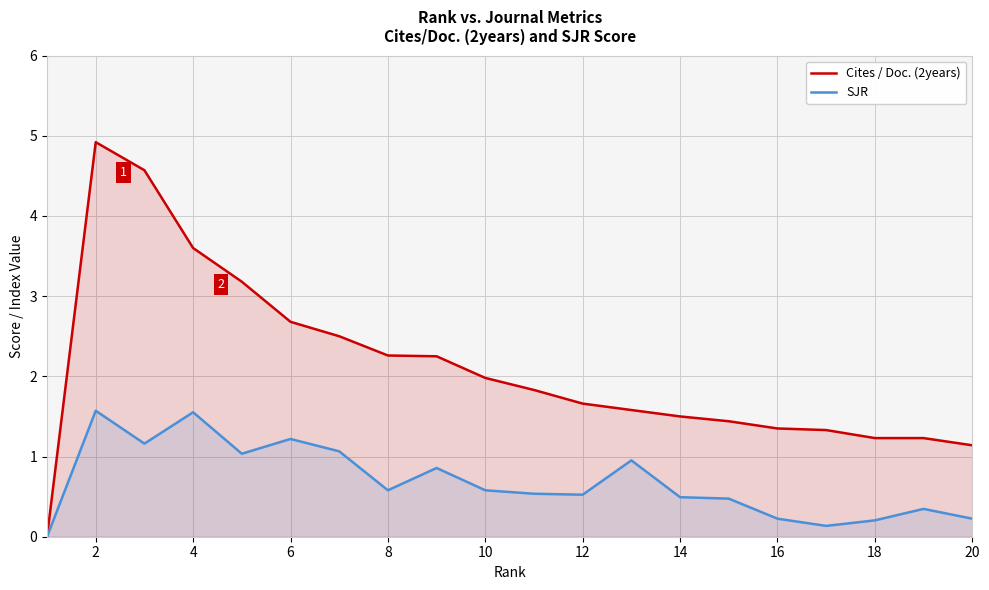

How many lines are shown in the chart?

2